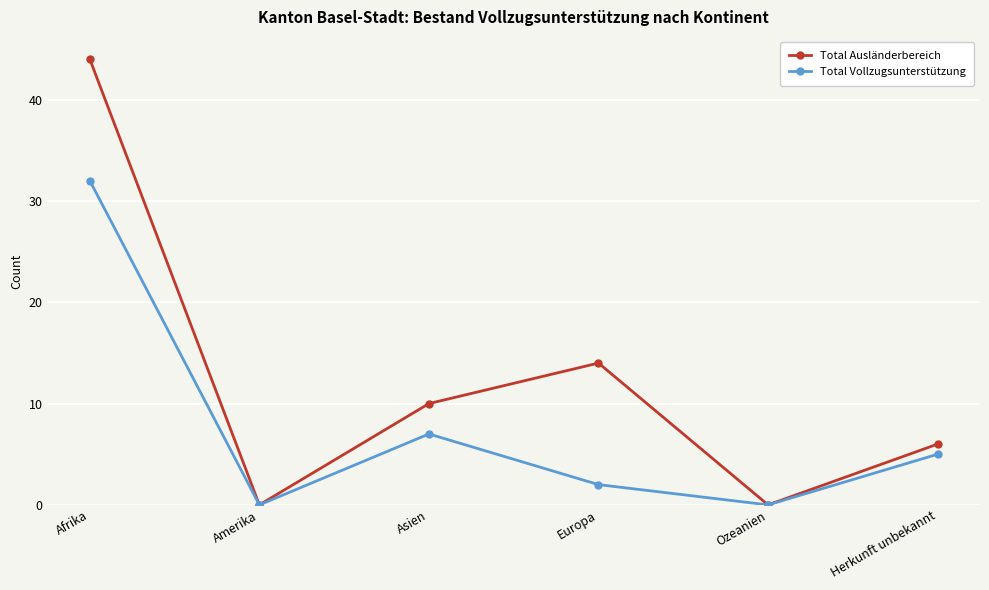

Which series changed the most between Asien and Herkunft unbekannt?

Total Ausländerbereich